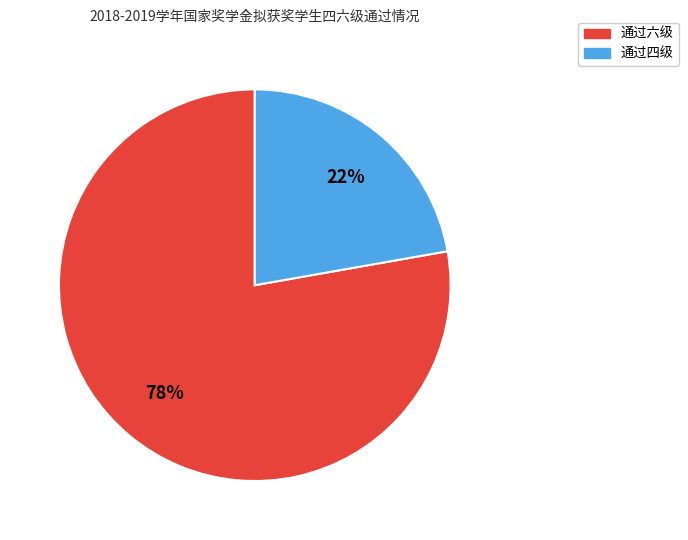

To the nearest percent, what portion does 通过四级 represent?

22%